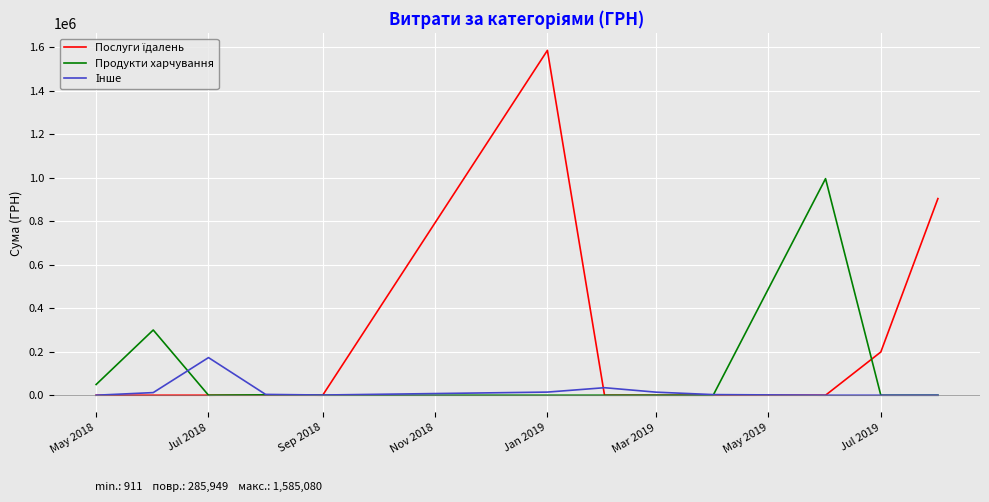

What is the maximum value shown in the chart?

1585079.5